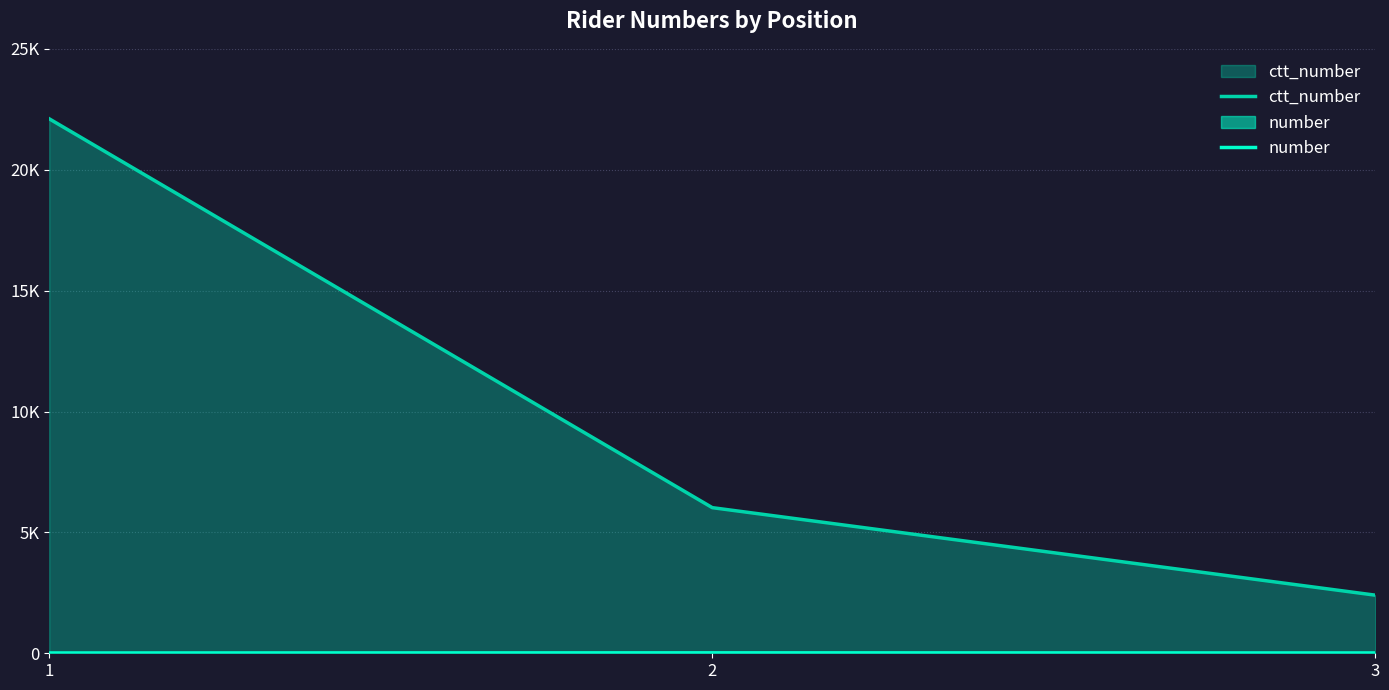

What is the lowest value of the ctt_number series?

2403